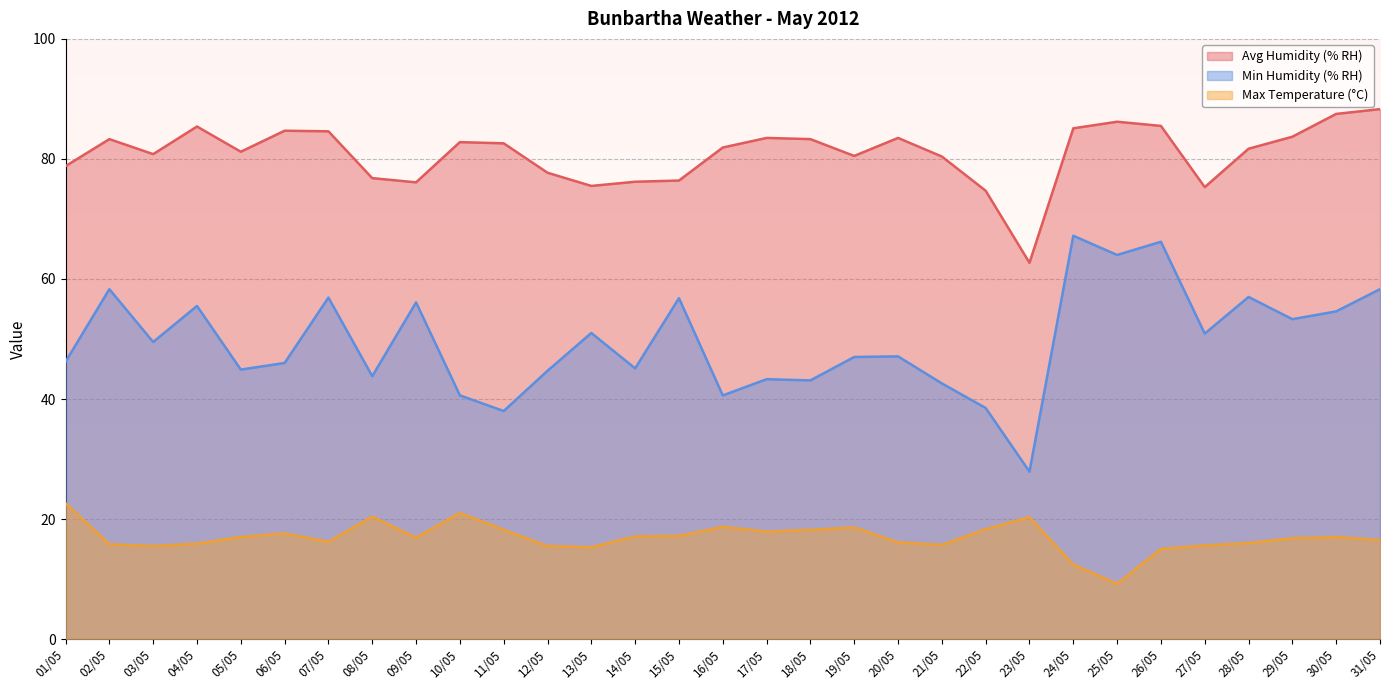

What are all the series names shown in the legend?

Avg Humidity (% RH), Min Humidity (% RH), Max Temperature (°C)